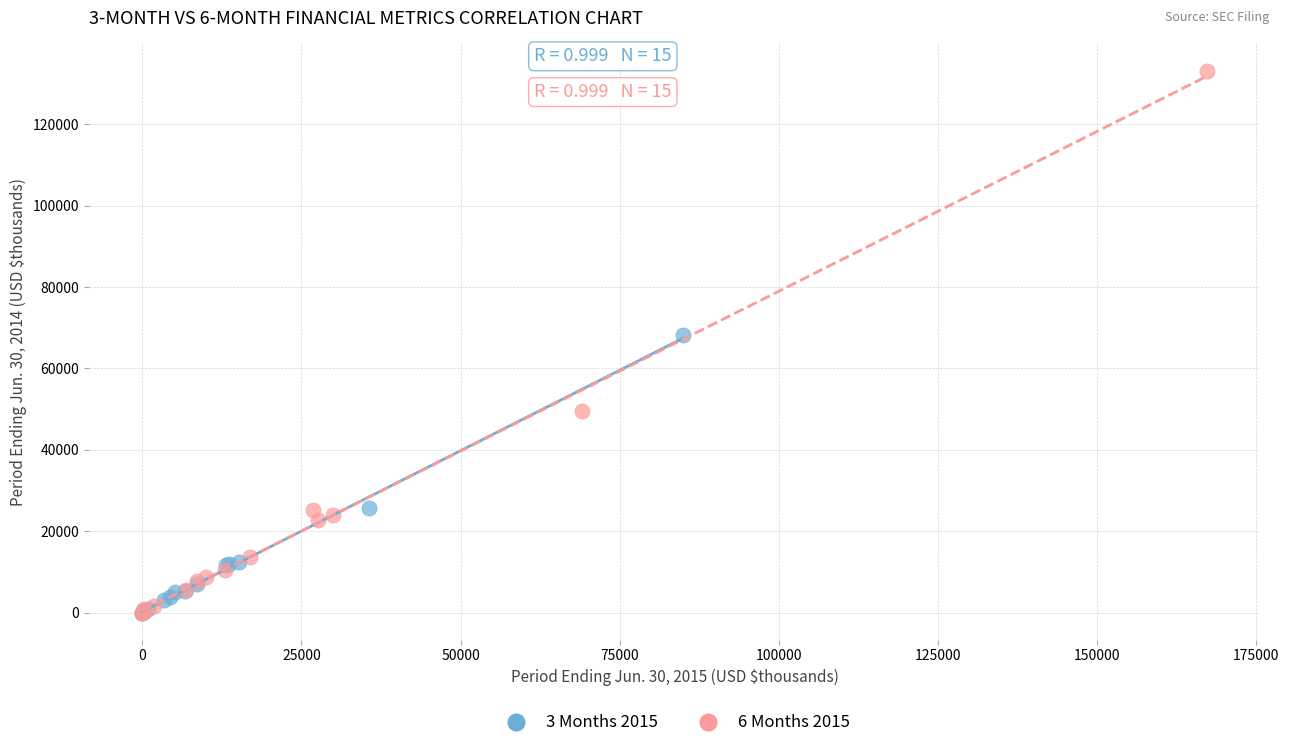

Which series has the widest spread of Y values?

6 Months 2015